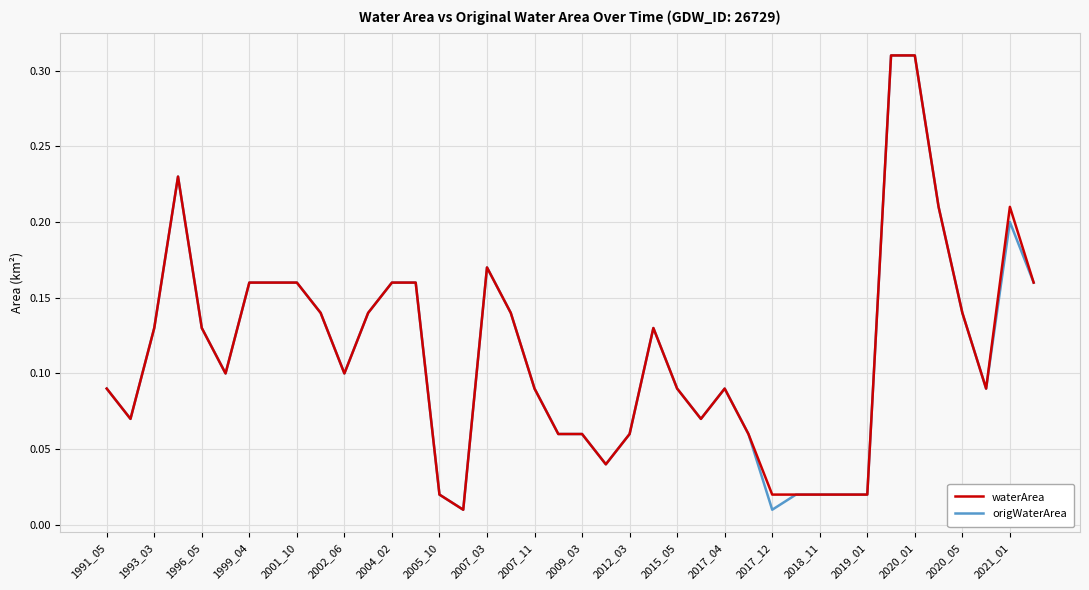

What is the greatest value displayed?

0.3